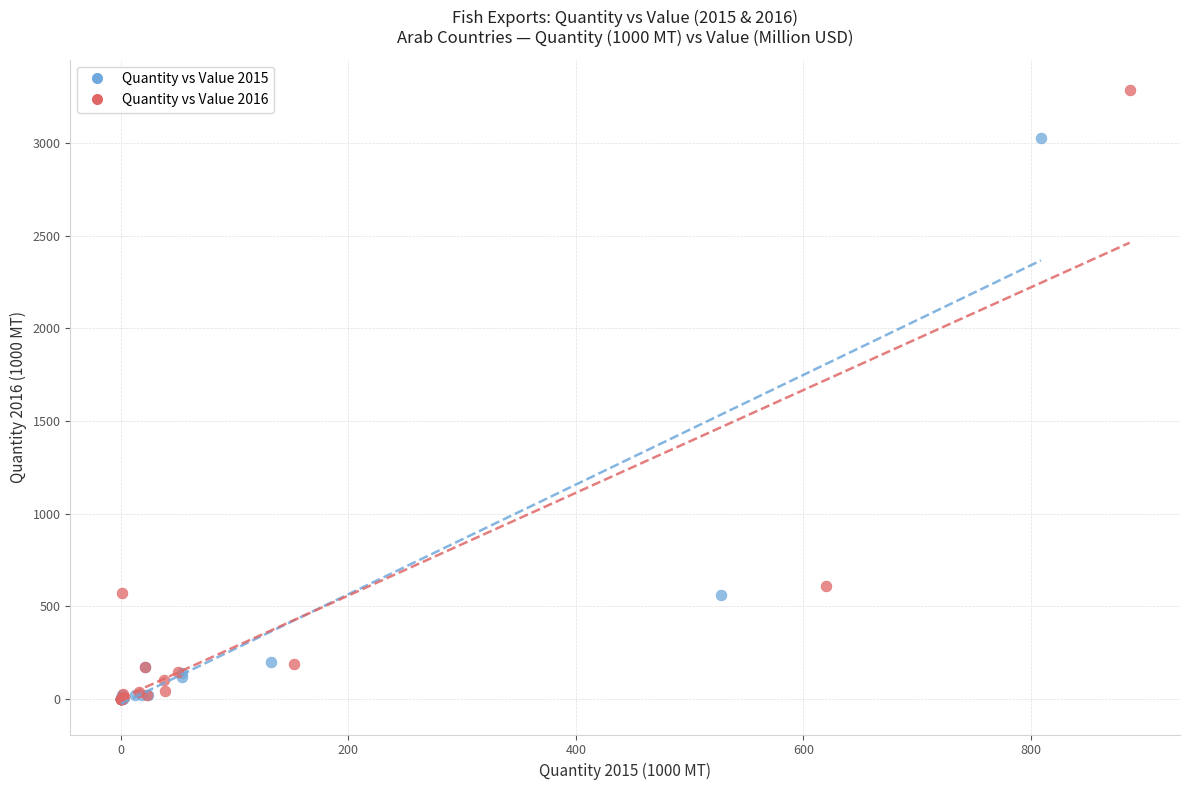

Which series contains the highest Y value?

Quantity vs Value 2016